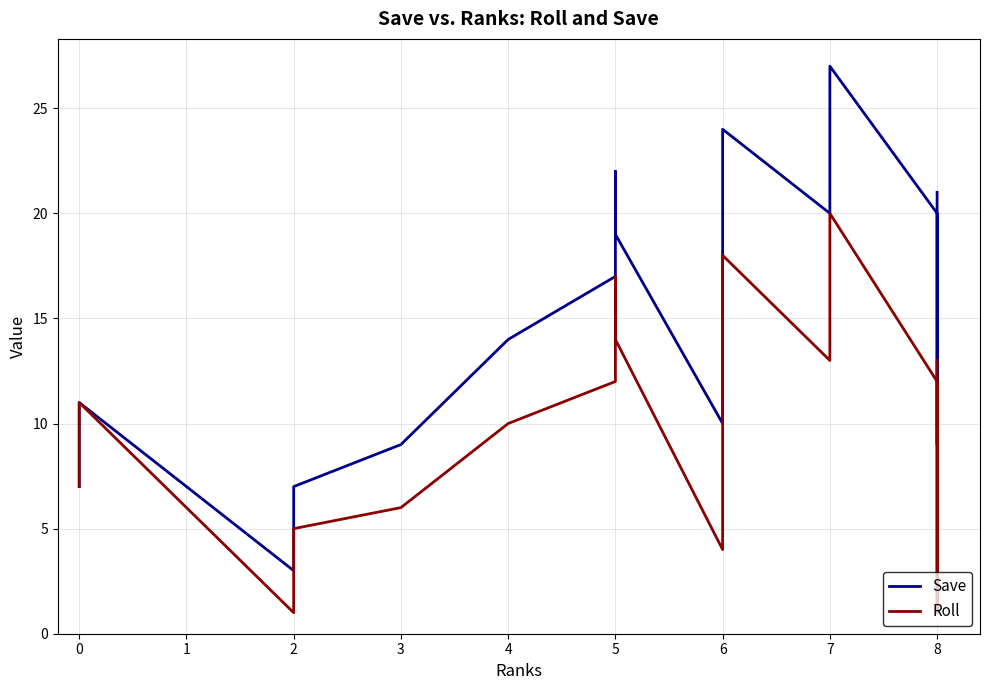

Is the value of Roll at 7 greater than the value of Save at 7?

No